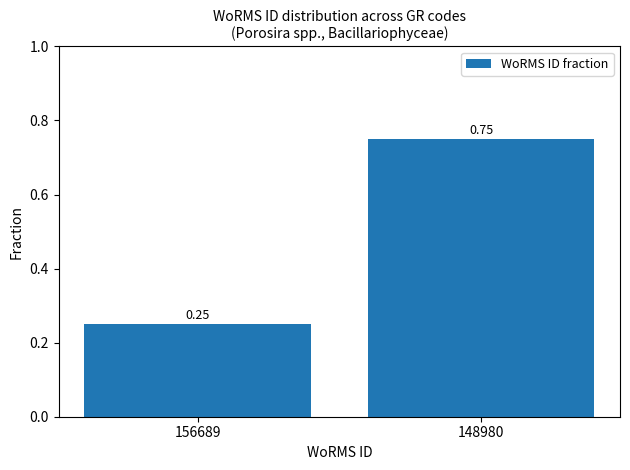

What is the sum of the values at 148980 and 156689?

1.0